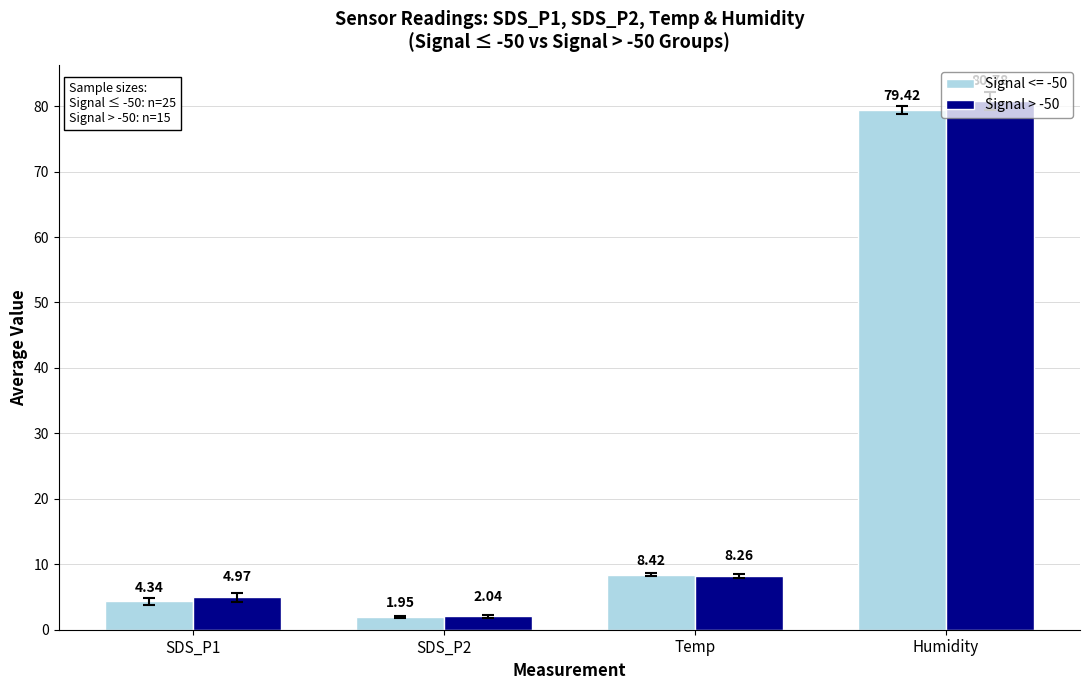

Rank the series by their average value, from highest to lowest.

Signal > -50, Signal <= -50